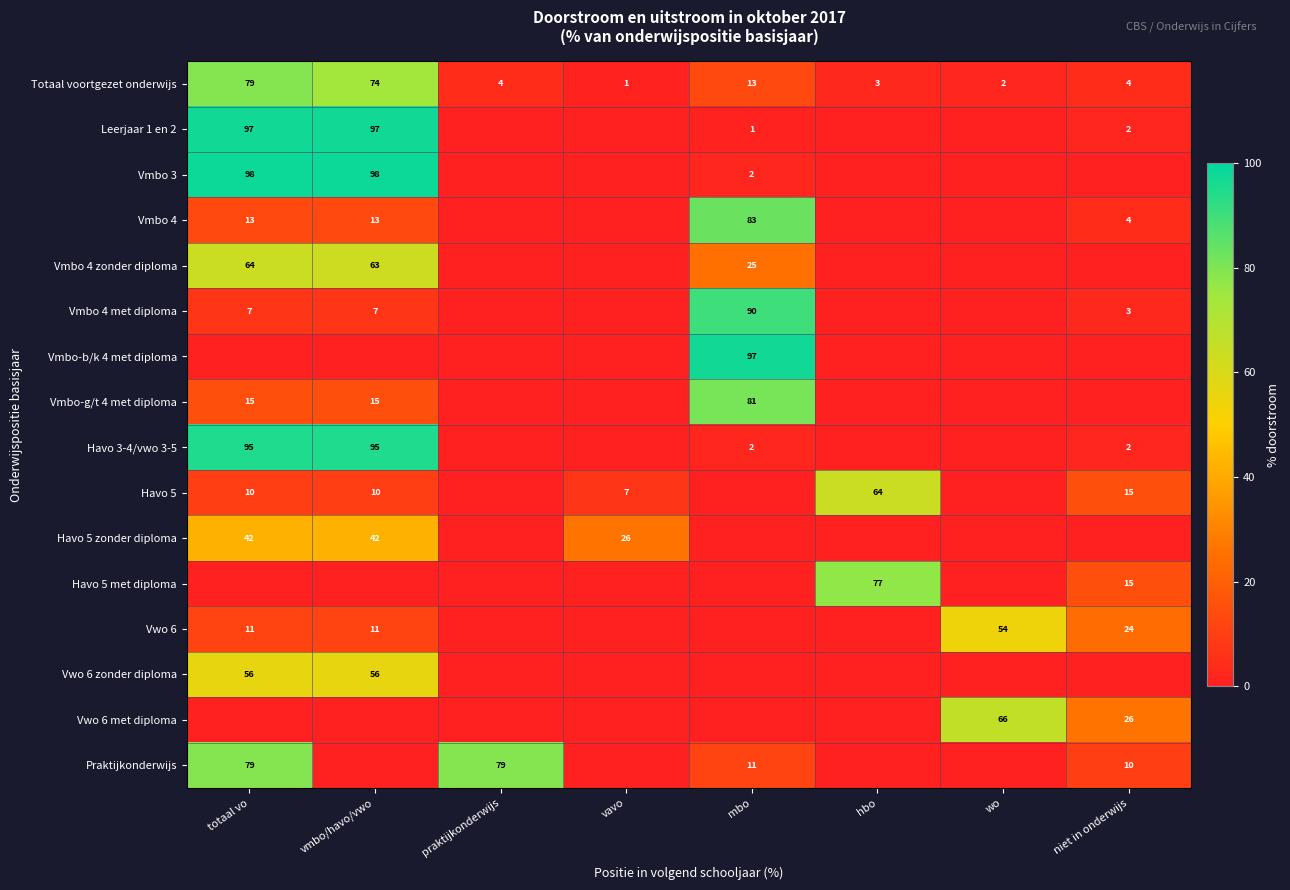

What is the sum of the Totaal voortgezet onderwijs values at mbo and totaal vo?

92